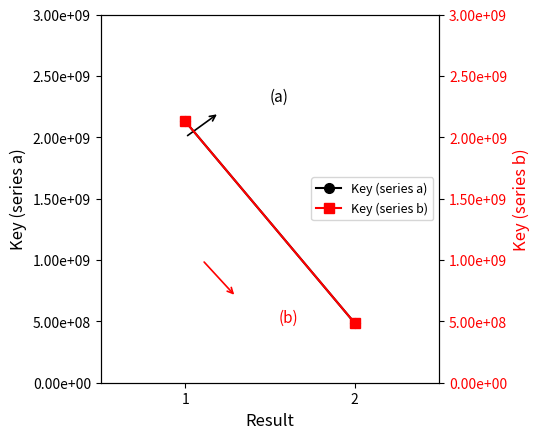

How many data points does each series have?

2